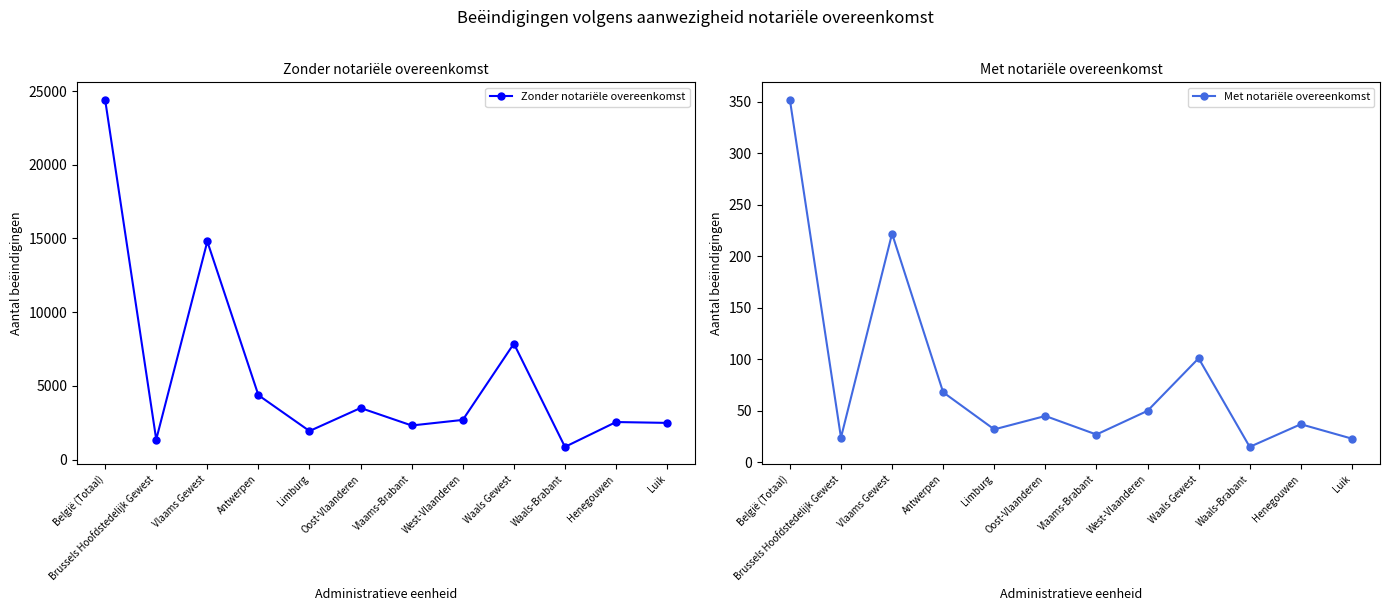

Is this an area chart (filled region under the line)?

No